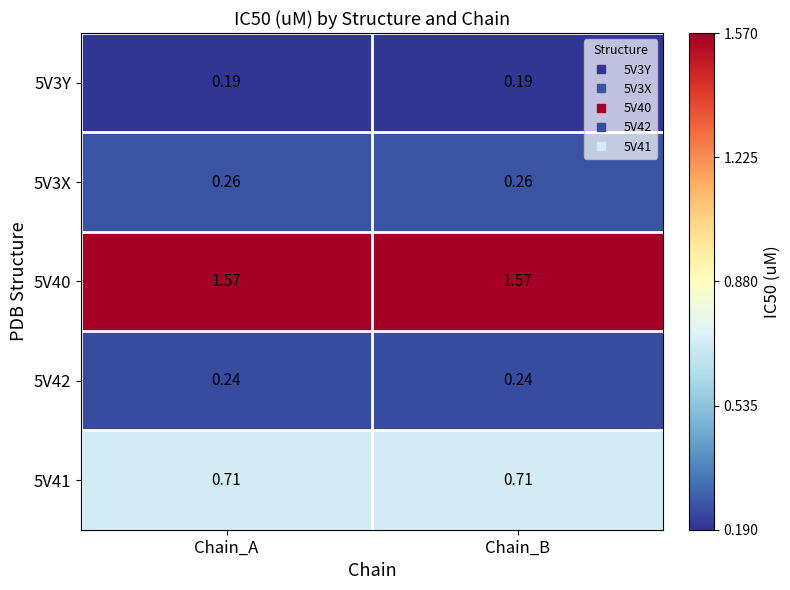

Reading left to right, list all the values displayed in this chart.

5V3Y: Chain_A=0.2	Chain_B=0.2
5V3X: Chain_A=0.3	Chain_B=0.3
5V40: Chain_A=1.6	Chain_B=1.6
5V42: Chain_A=0.2	Chain_B=0.2
5V41: Chain_A=0.7	Chain_B=0.7